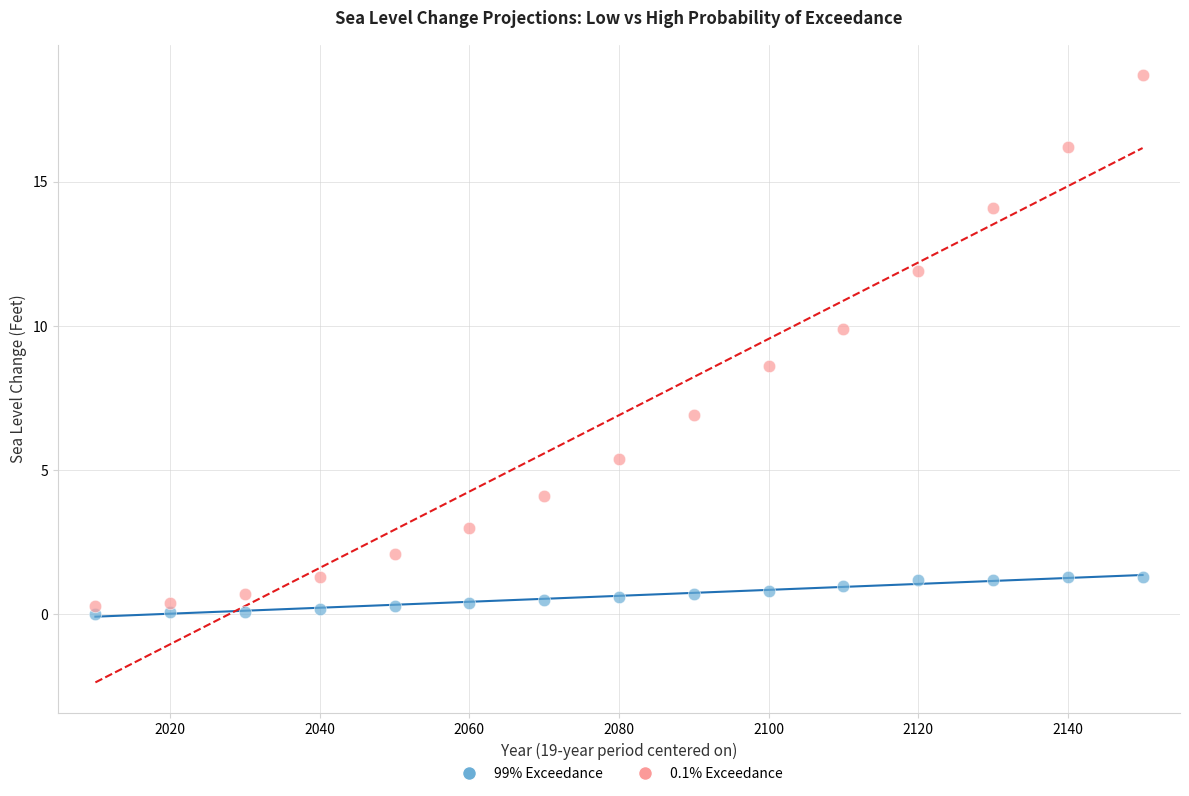

Across all data points, what is the range of Y values (max minus min)?

18.7